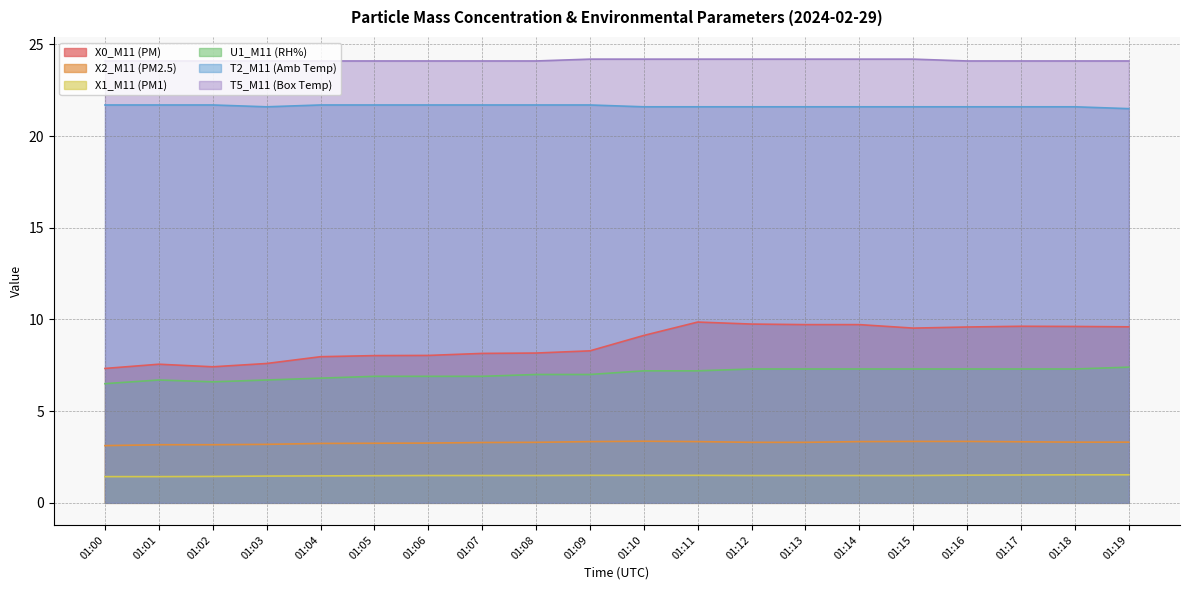

How many lines are shown in the chart?

6